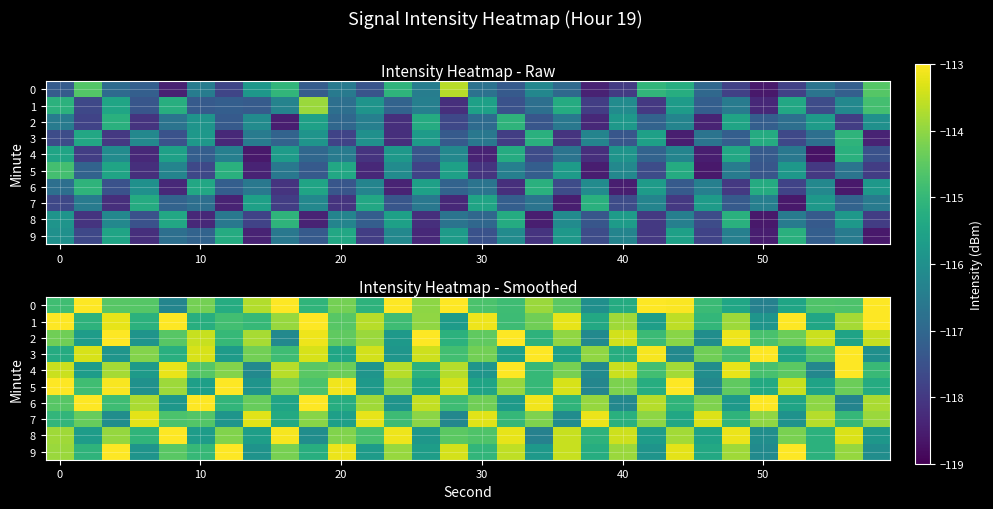

What is the average value of the row_2 series?

-114.4